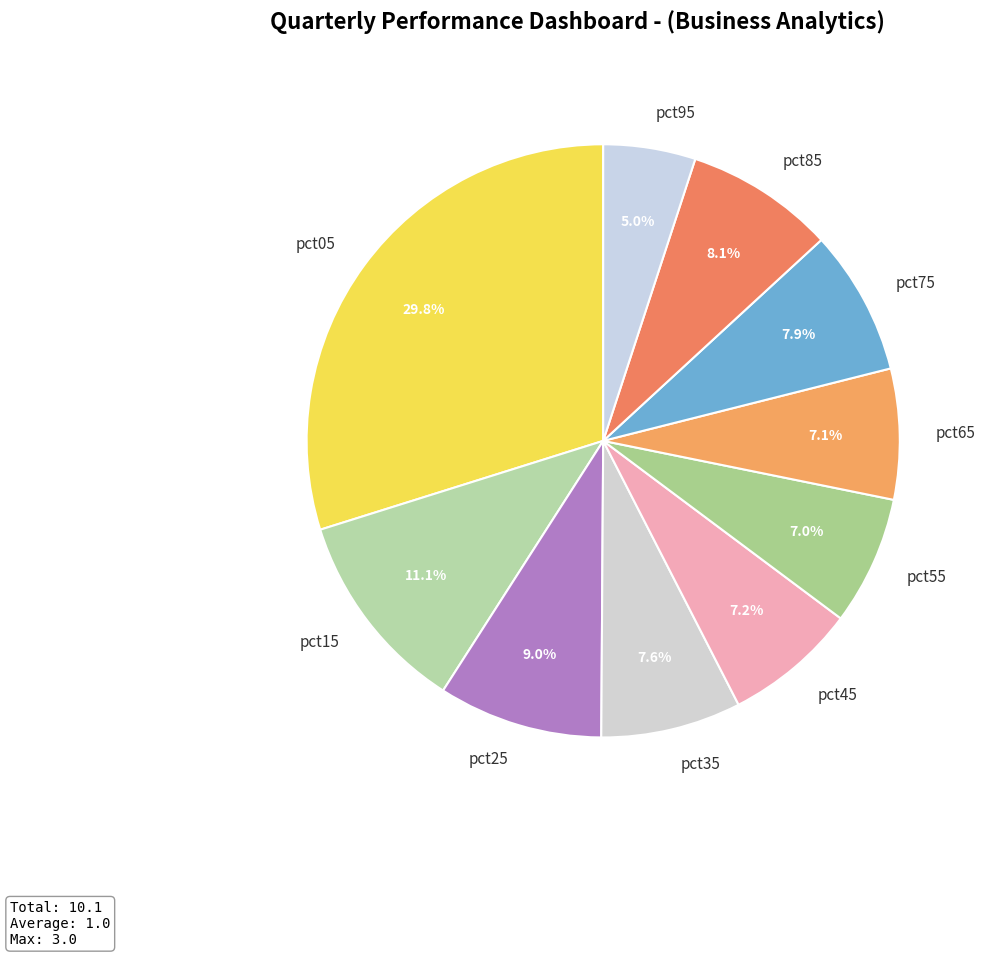

To the nearest percent, what is the combined percentage of pct65 and pct05?

37%